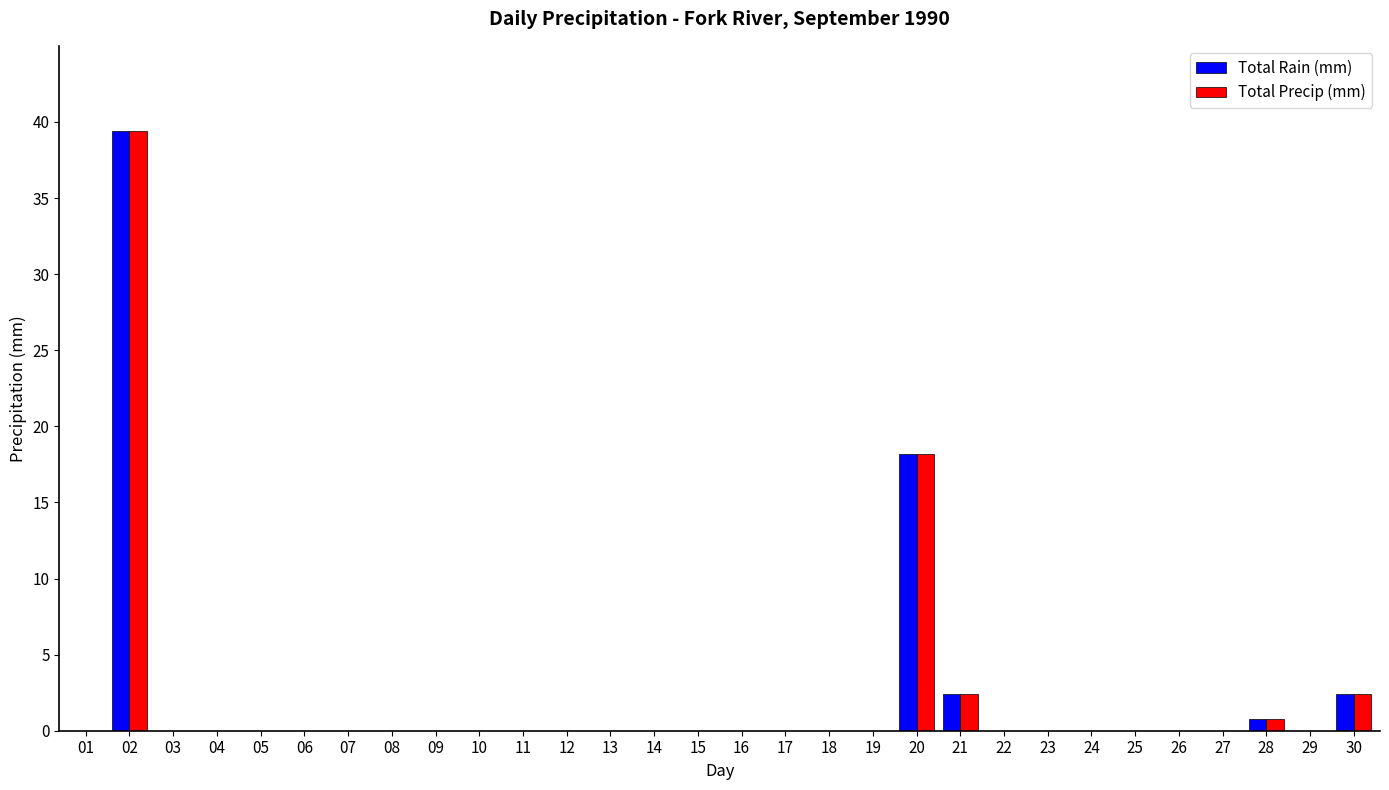

True or false: Total Precip (mm) has a value of 0.0 at 11.

True